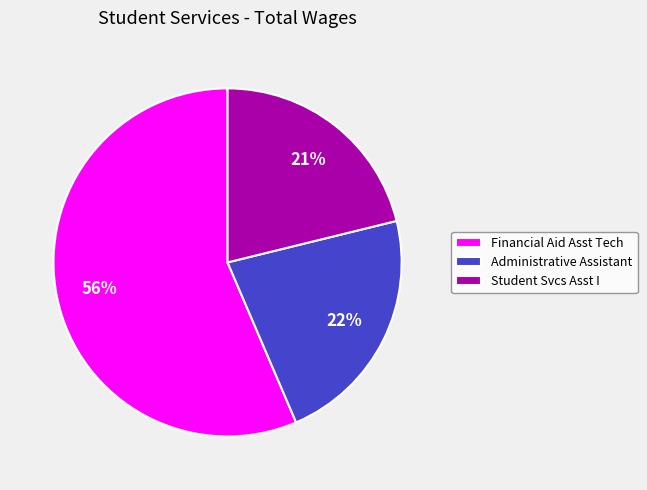

Which has a higher value, Financial Aid Asst Tech or Student Svcs Asst I?

Financial Aid Asst Tech